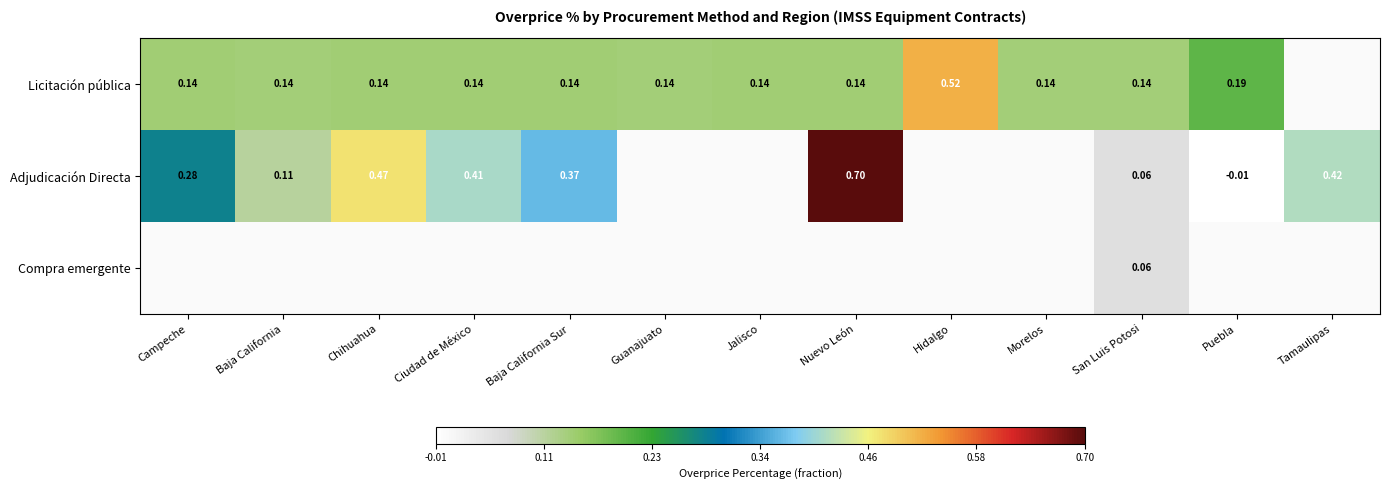

Is the value of Licitación pública at Campeche greater than the value of Adjudicación Directa at San Luis Potosi?

Yes